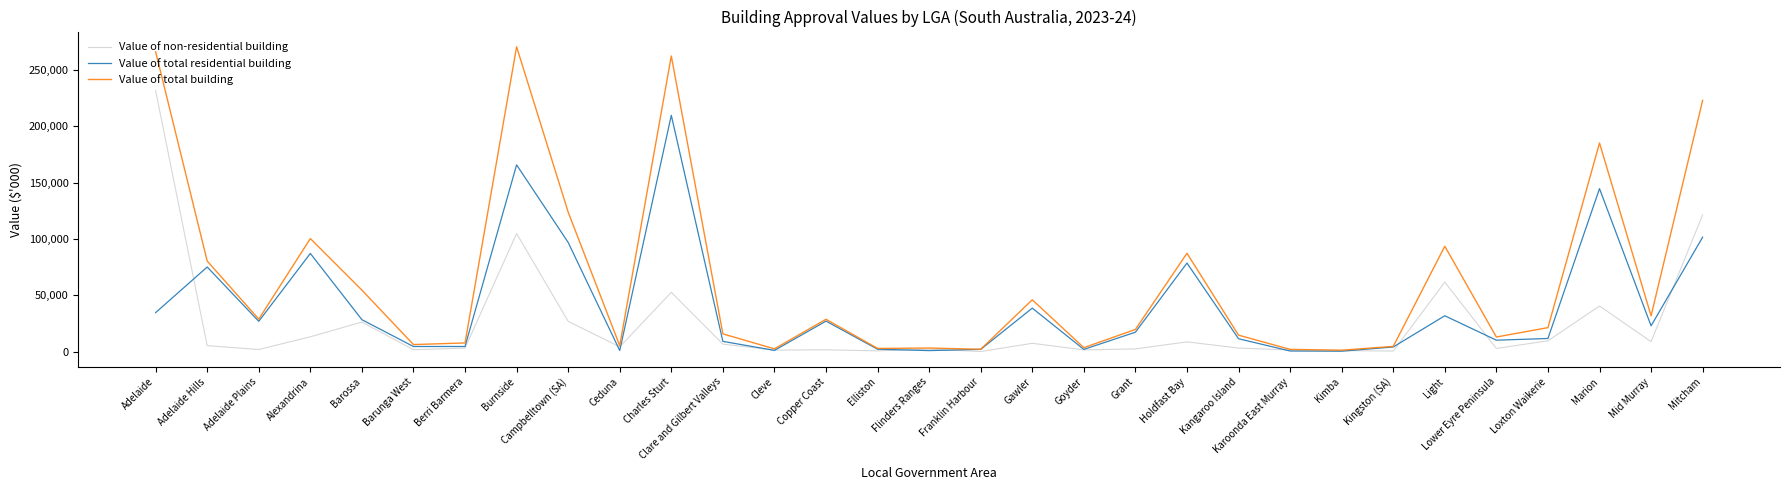

What is the total value across all series at Lower Eyre Peninsula?

25968.0